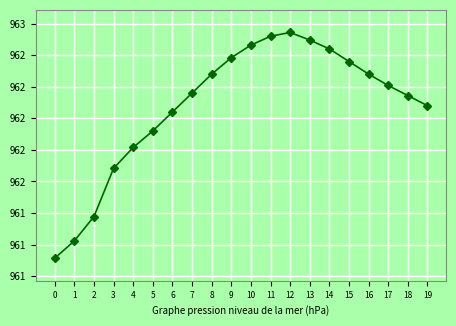

Is this an area chart (filled region under the line)?

No